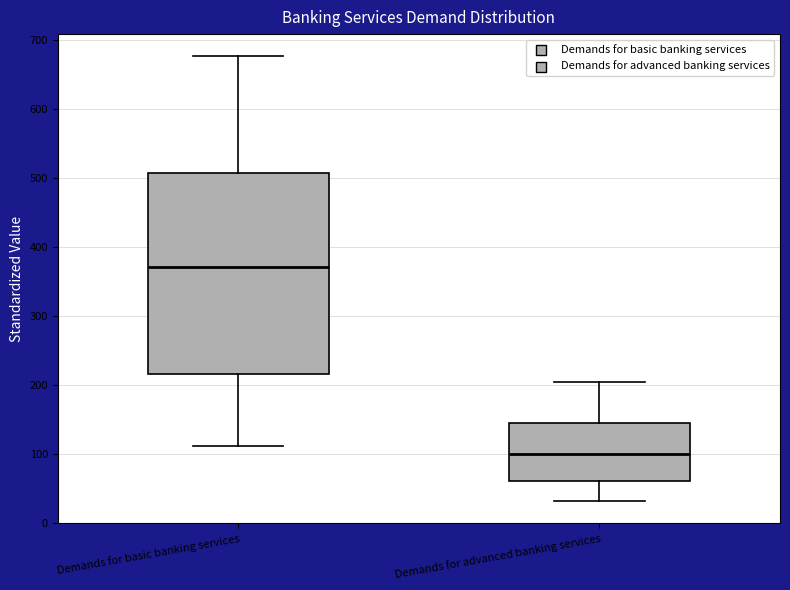

Reading left to right, read every box against the y-axis: the position of its median line, the range the box covers, and the ends of its whiskers. The values are not printed on the chart, so give them approximately, as read against the axis.

Demands for basic banking services: median 370, box 220 to 510, whiskers 110 to 680
Demands for advanced banking services: median 100, box 60 to 150, whiskers 30 to 200